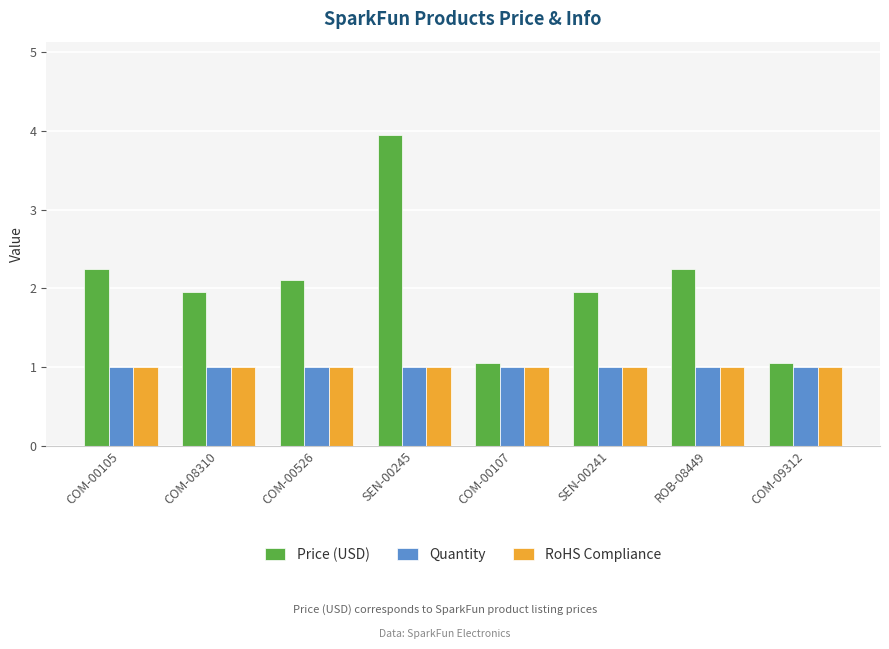

What is the sum of the RoHS Compliance values at COM-00105 and COM-09312?

2.0